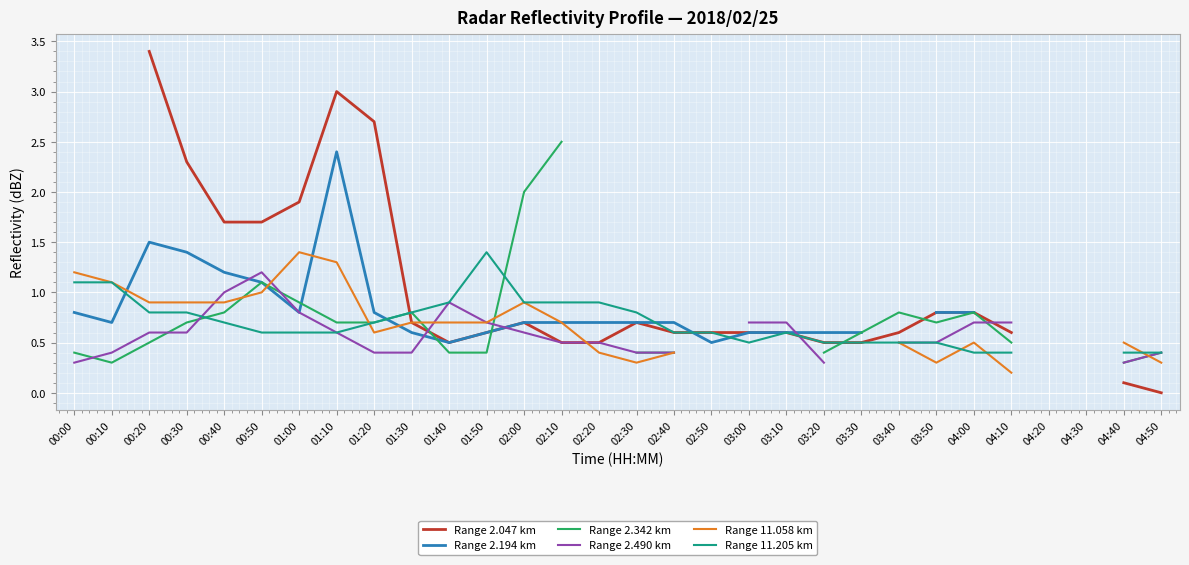

How many distinct data groups are displayed?

6